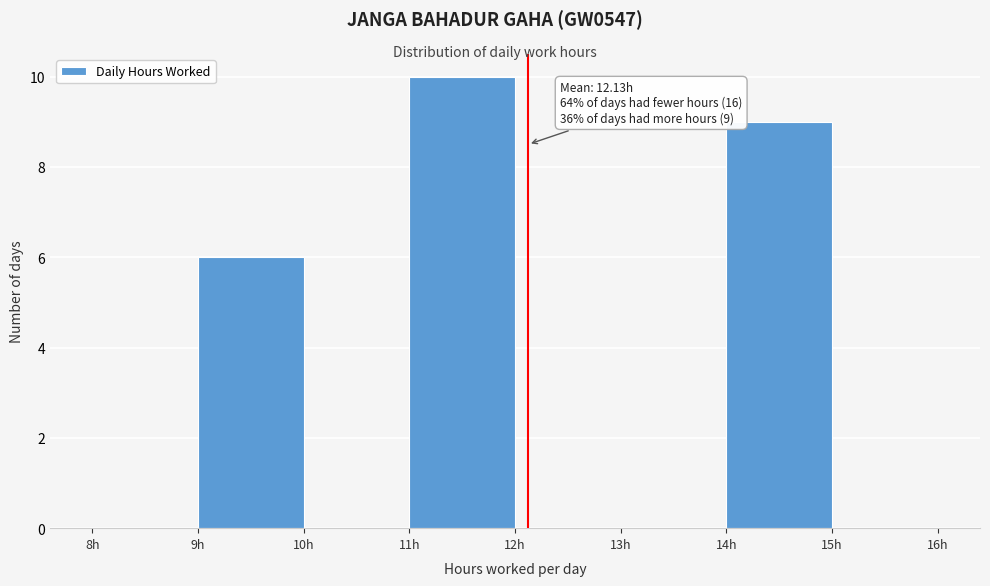

Over which range of the x-axis is the bar tallest?

11 to 12